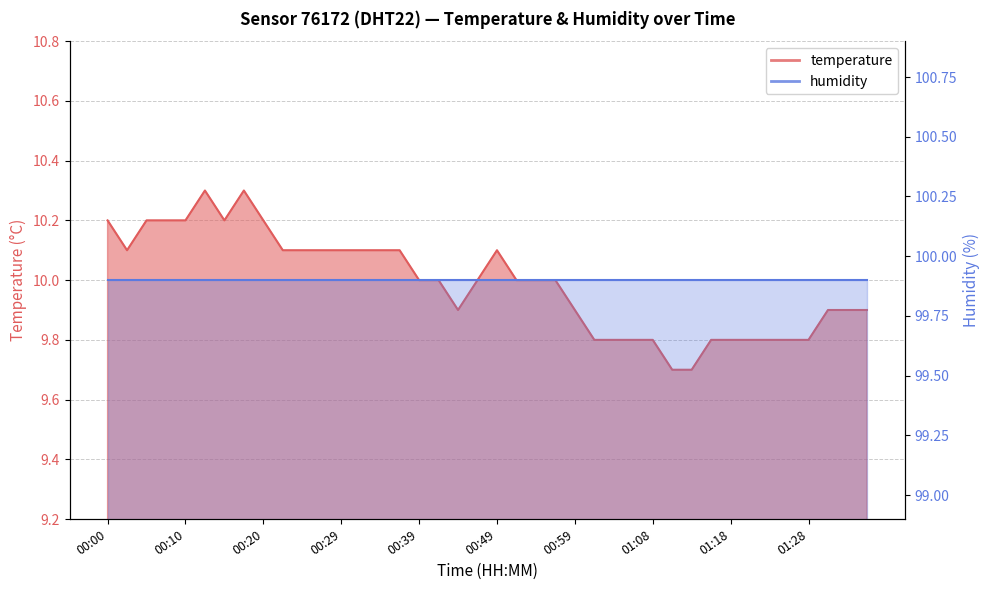

Reading left to right, list all the values displayed in this chart.

10.2	10.1	10.2	10.2	10.2	10.3	10.2	10.3	10.2	10.1	10.1	10.1	10.1	10.1	10.1	10.1	10.0	10.0	9.9	10.0	10.1	10.0	10.0	10.0	9.9	9.8	9.8	9.8	9.8	9.7	9.7	9.8	9.8	9.8	9.8	9.8	9.8	9.9	9.9	9.9